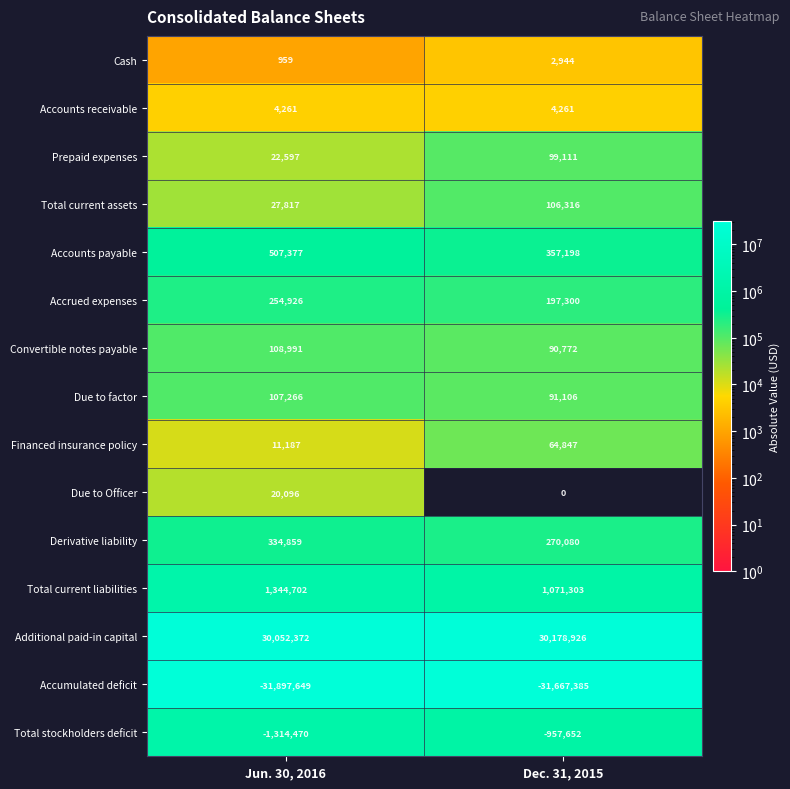

Which series has the largest total across all categories?

Additional paid-in capital